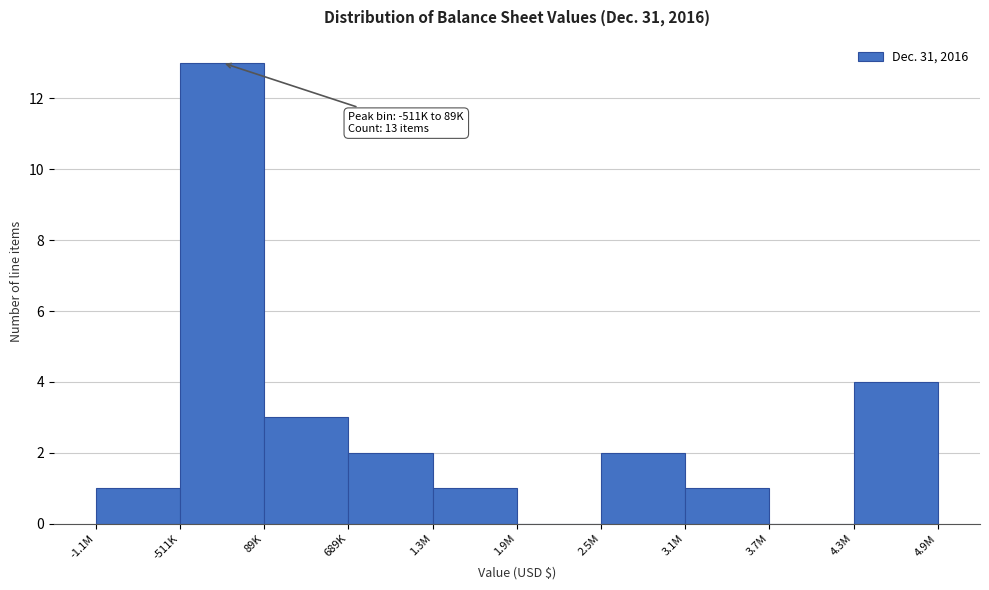

Reading left to right, transcribe all the data shown in this chart.

-1.1M=1	-511K=13	89K=3	689K=2	1.3M=1	1.9M=0	2.5M=2	3.1M=1	3.7M=0	4.9M=4